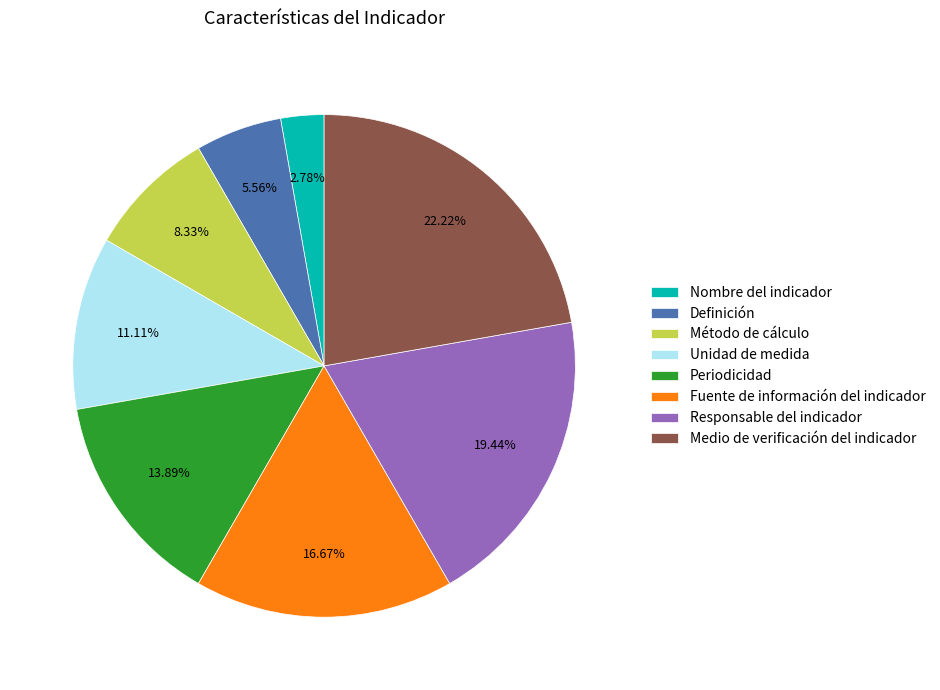

Combined, do Responsable del indicador and Nombre del indicador account for over 50%?

No